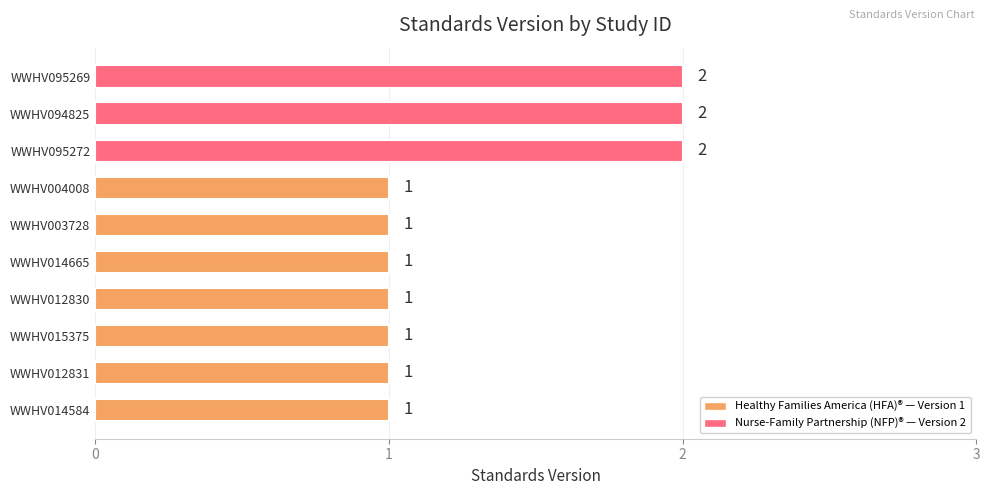

What is the ratio of the value at WWHV014584 to the value at WWHV094825?

0.5